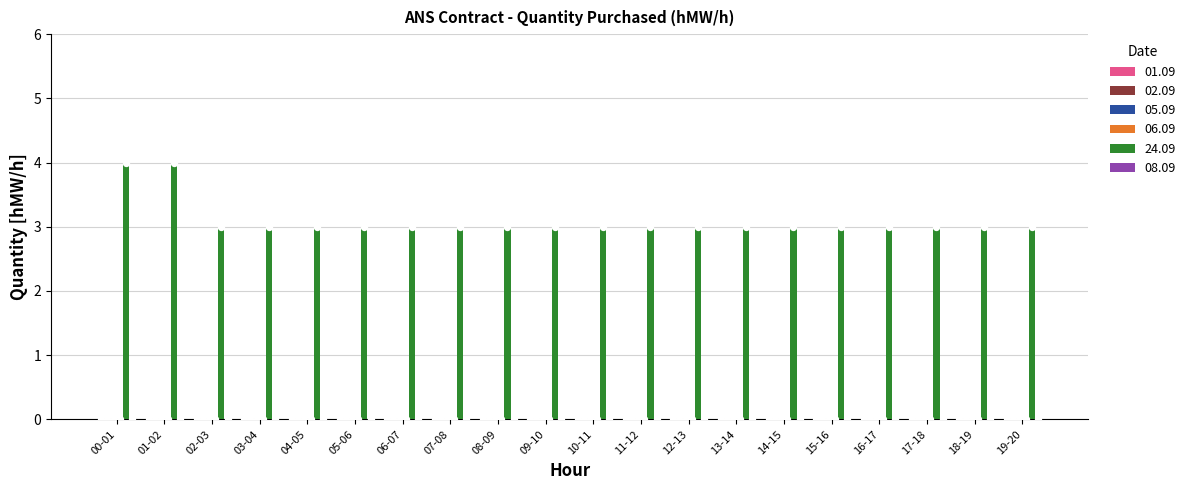

Which series reaches the maximum Y coordinate?

24.09